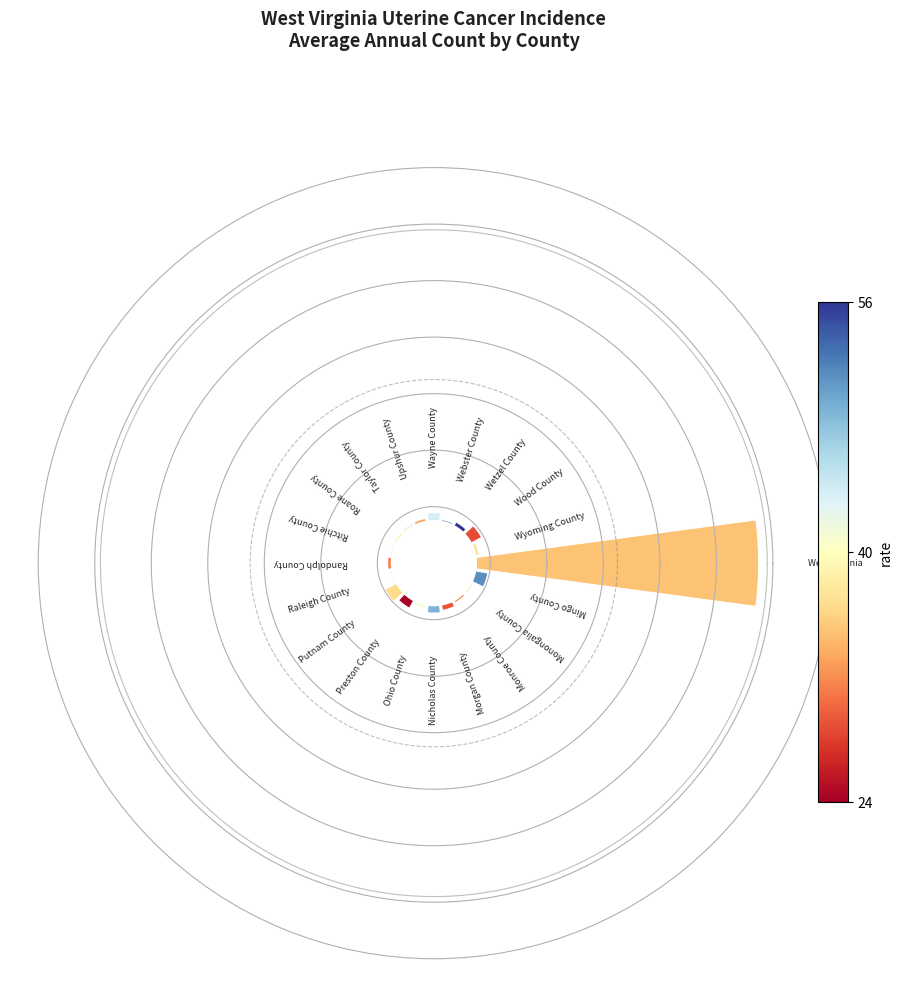

How many slices are in this pie chart?

20